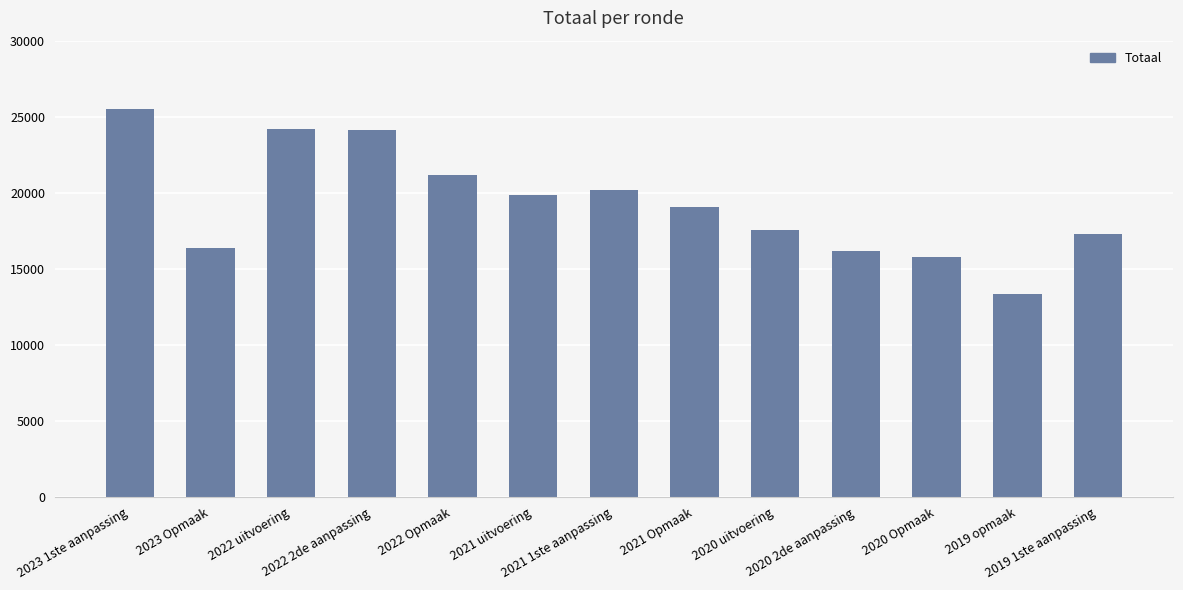

How many values are below 19056?

6